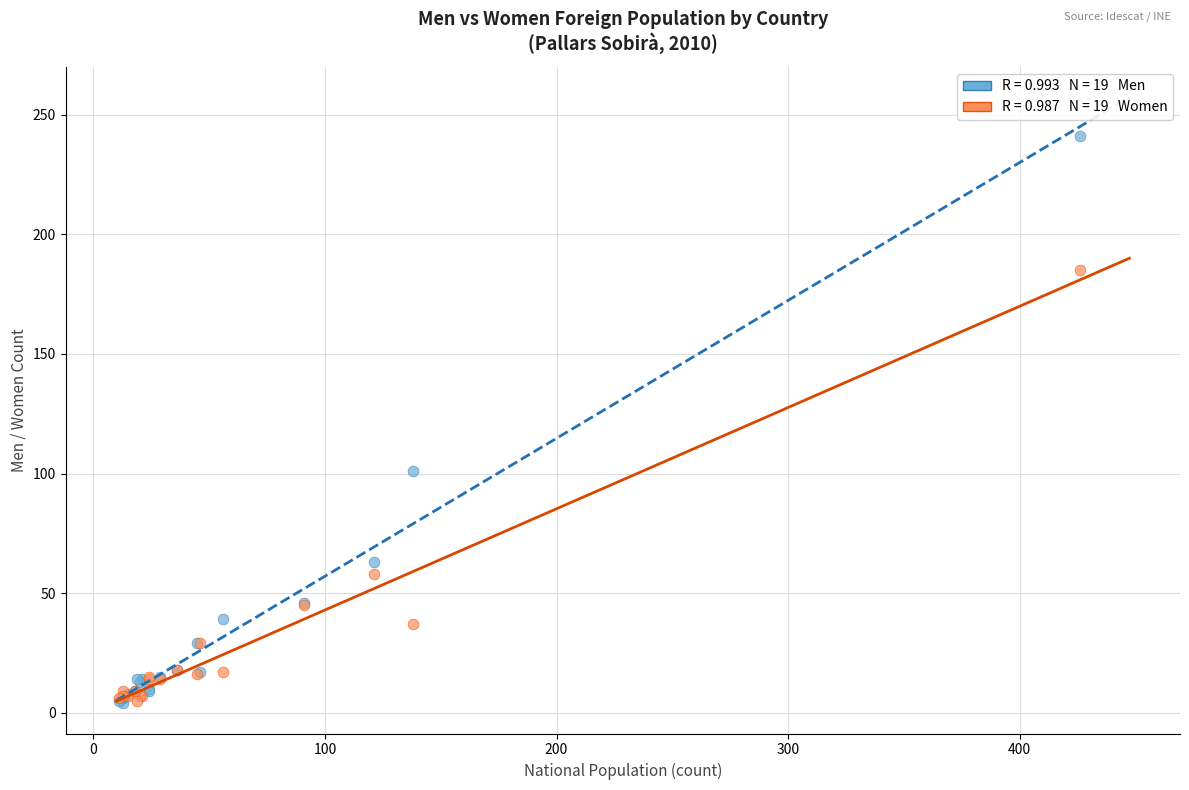

Across all series, what Y value is closest to 122?

101